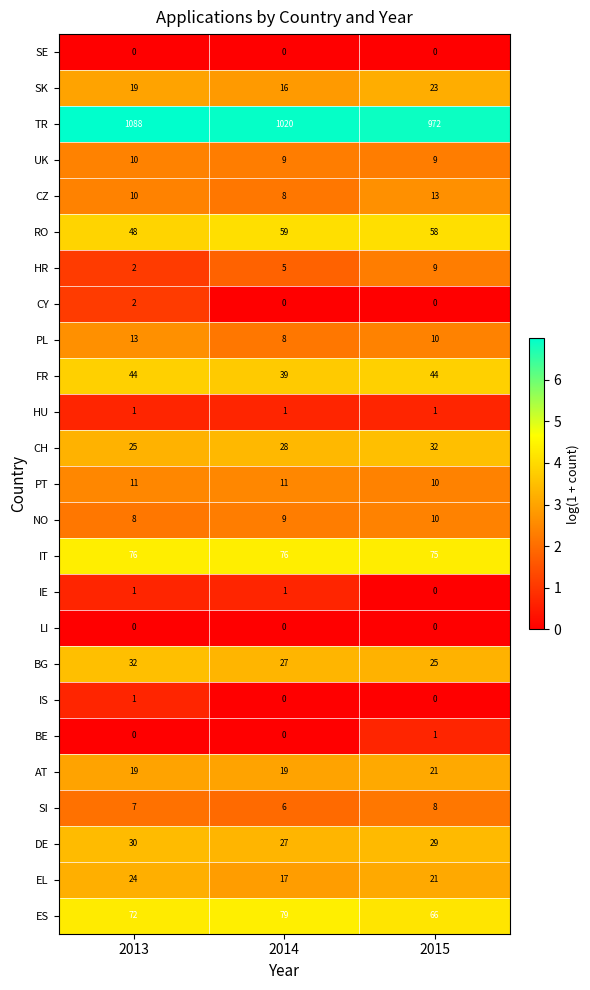

Which series changed the most between 2014 and 2015?

TR